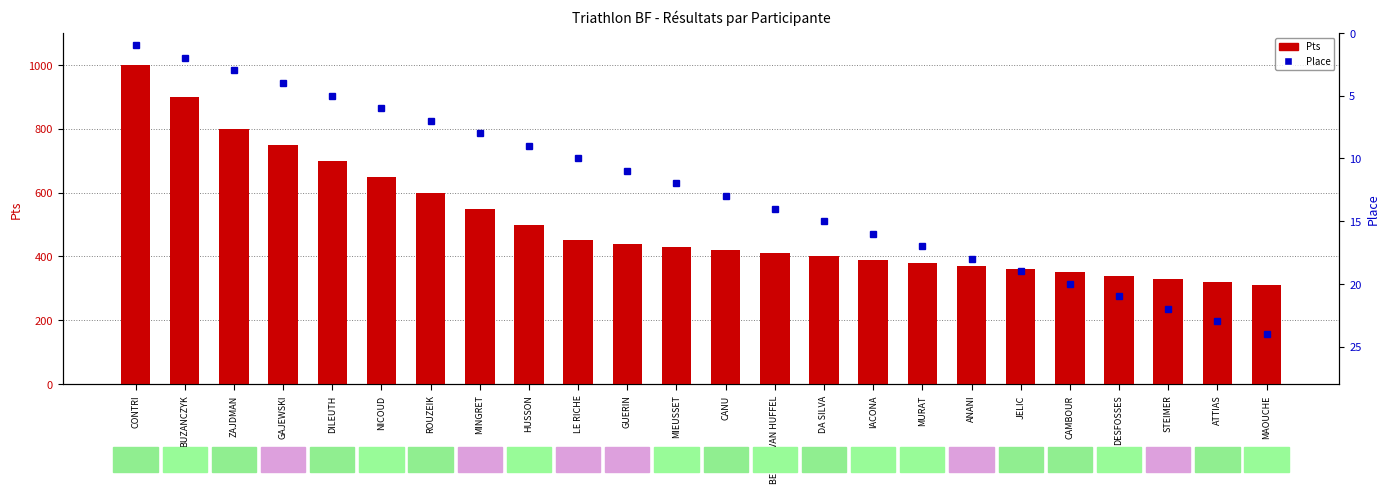

What is the label of the 22nd bar from the left?

STEIMER